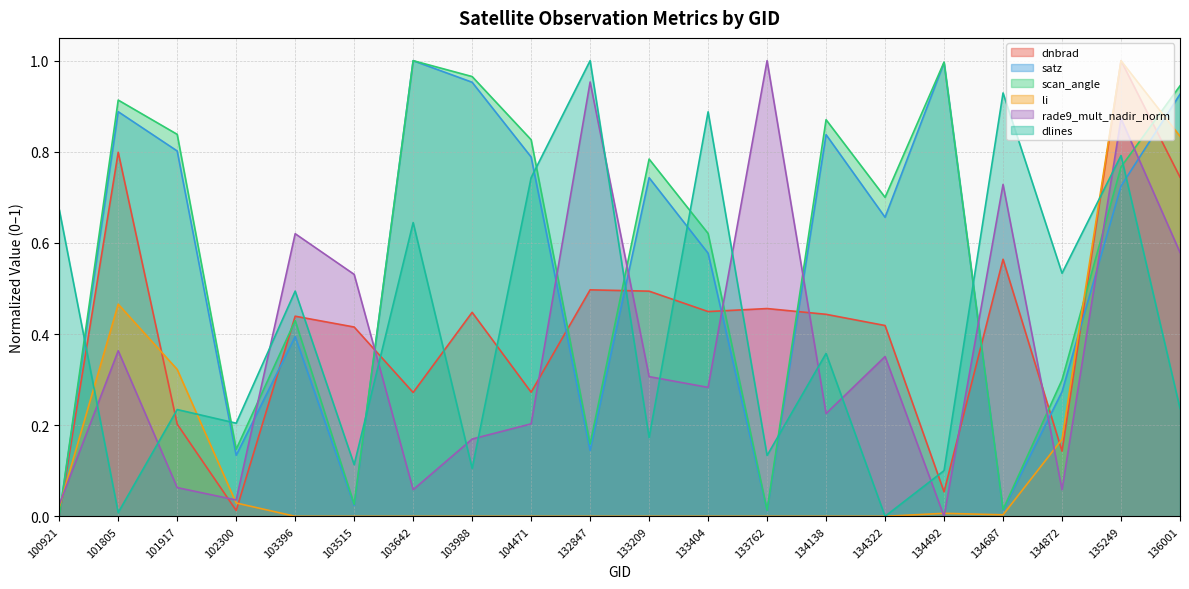

What are all the series names shown in the legend?

dnbrad, satz, scan_angle, li, rade9_mult_nadir_norm, dlines